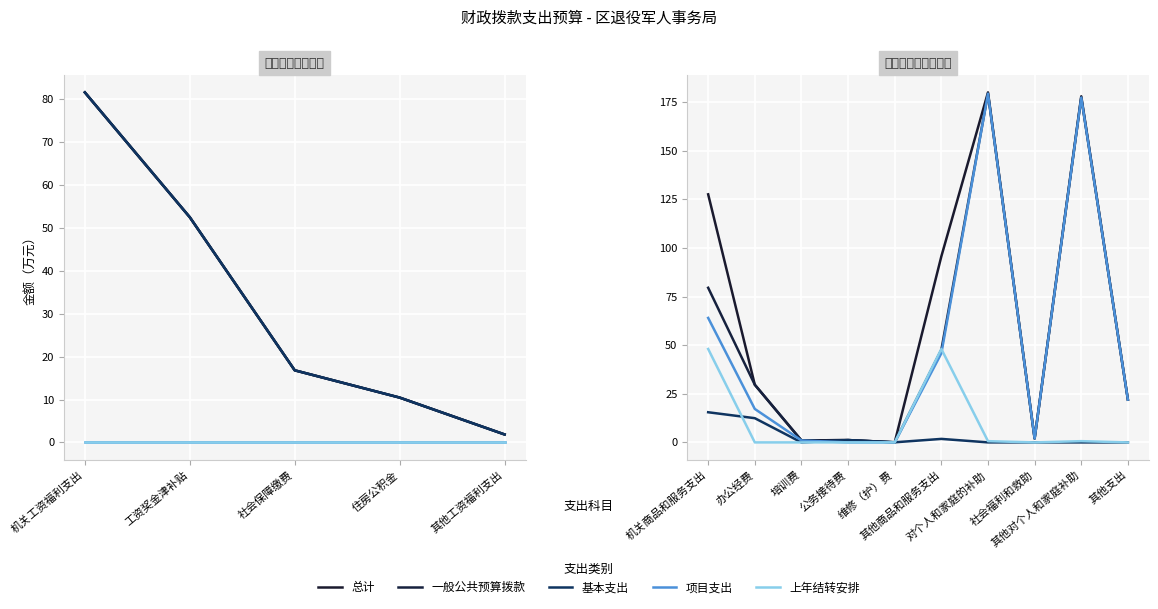

Count the number of categories in the chart.

10